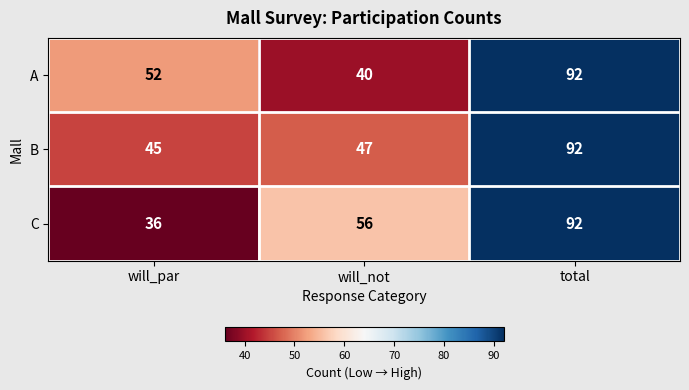

How many categories are shown in the chart?

3